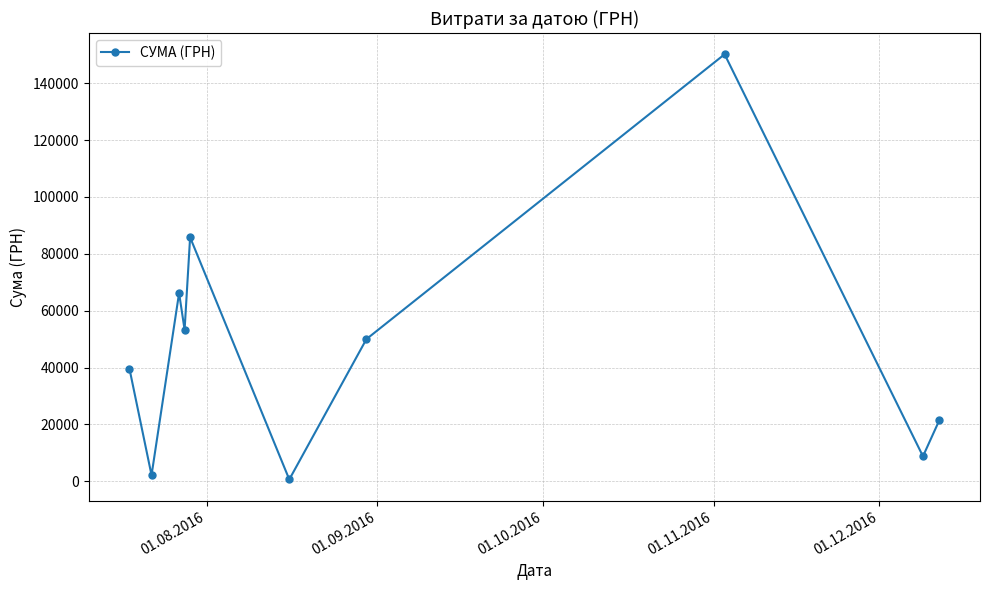

What is the smallest value displayed?

609.0